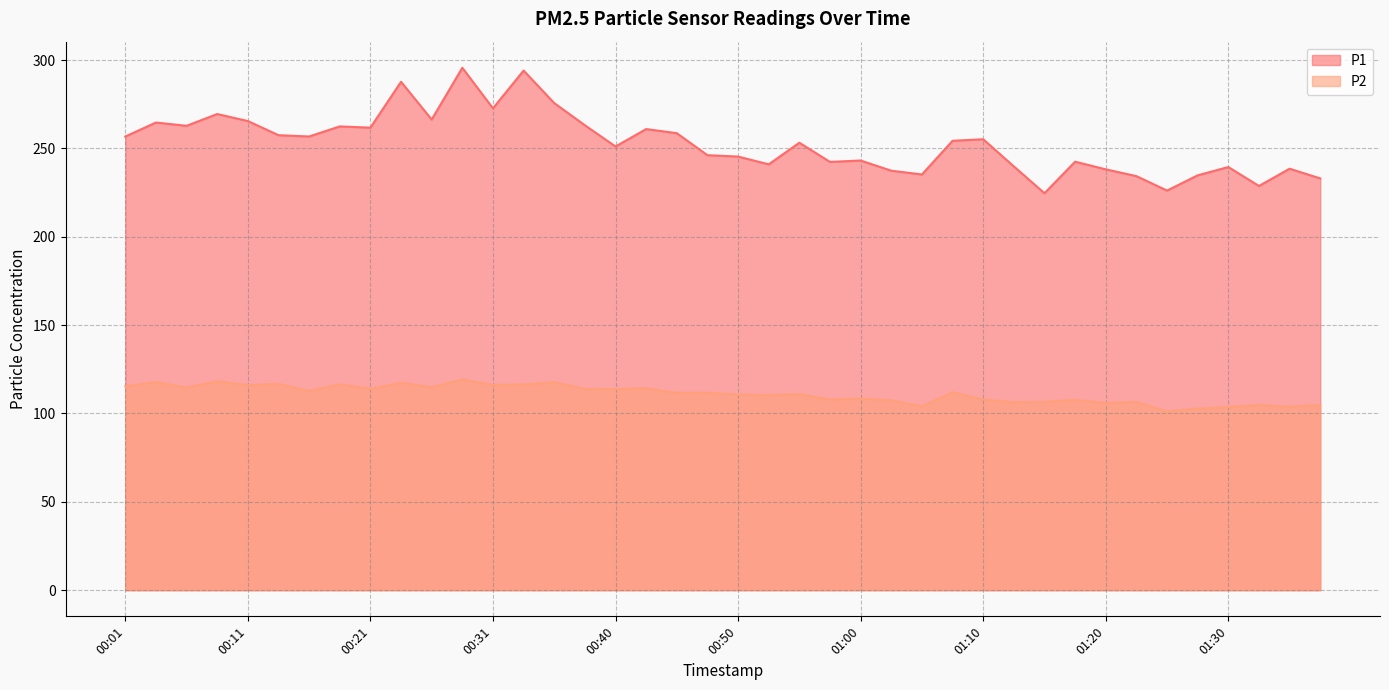

Reading left to right, what are all the values shown in this chart?

P1: 256.7	264.6	262.8	269.4	265.5	257.5	256.7	262.4	261.7	287.7	266.3	295.6	272.7	294.0	275.6	263.1	251.1	260.9	258.6	246.2	245.4	241.0	253.2	242.3	243.1	237.4	235.2	254.3	255.2	239.8	224.6	242.5	238.1	234.3	226.1	234.8	239.4	228.7	238.5	233.0
P2: 115.4	117.8	114.6	118.2	116.0	116.8	112.7	116.5	113.9	117.4	114.8	119.2	116.1	116.3	117.7	113.9	113.8	114.2	111.6	111.7	110.7	110.3	111.0	107.9	108.4	107.4	104.0	112.0	107.9	106.4	106.6	107.7	106.0	106.5	101.2	102.8	103.7	104.8	103.7	104.8